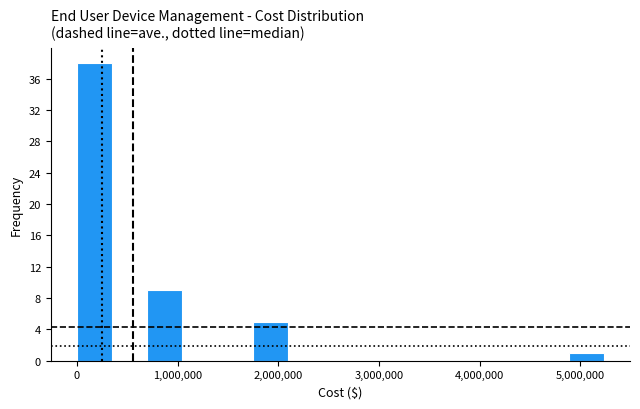

Around what value on the x-axis is the tallest bar? Give the approximate position of its centre, as read against the axis.

200000